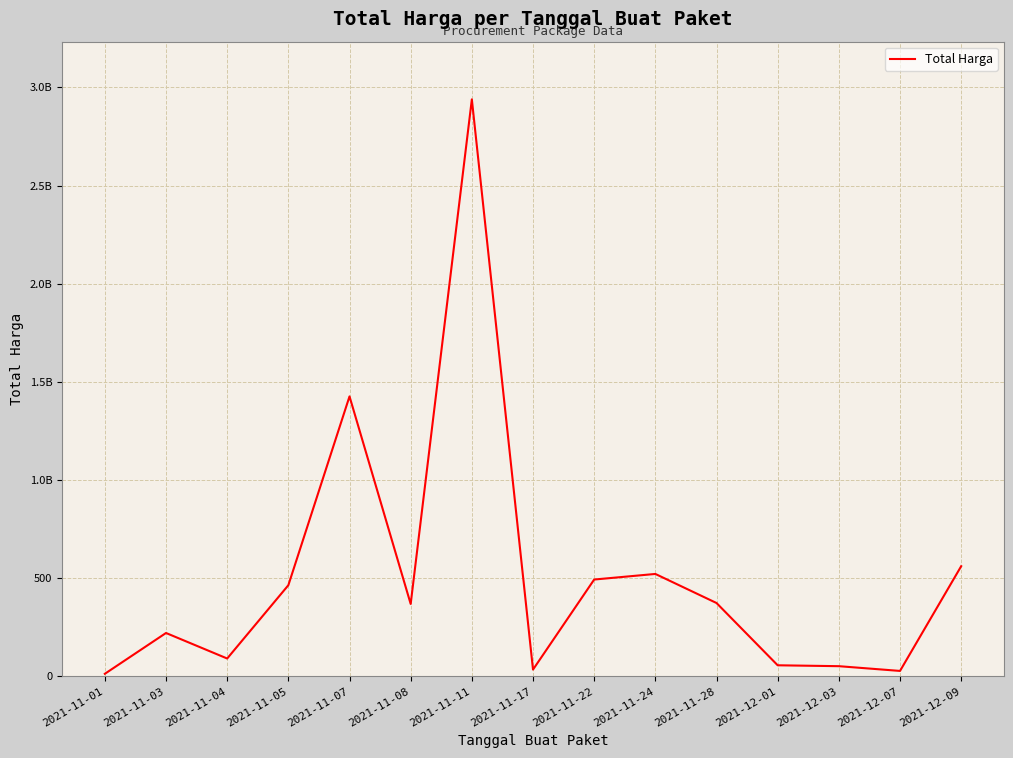

Approximately how many times larger is the value at 2021-12-09 compared to 2021-11-24?

1.1